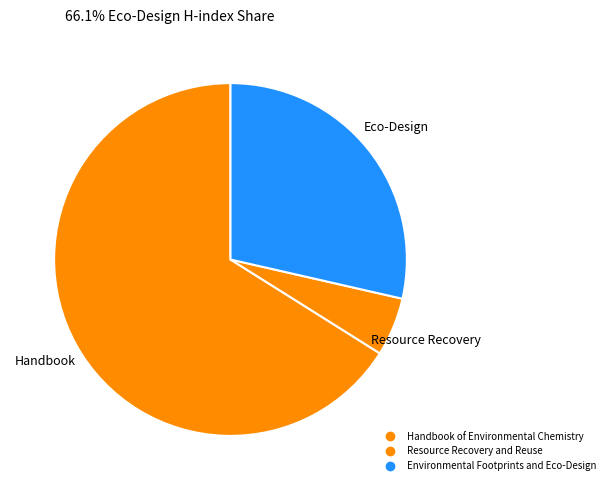

Does any single category account for the majority?

Yes